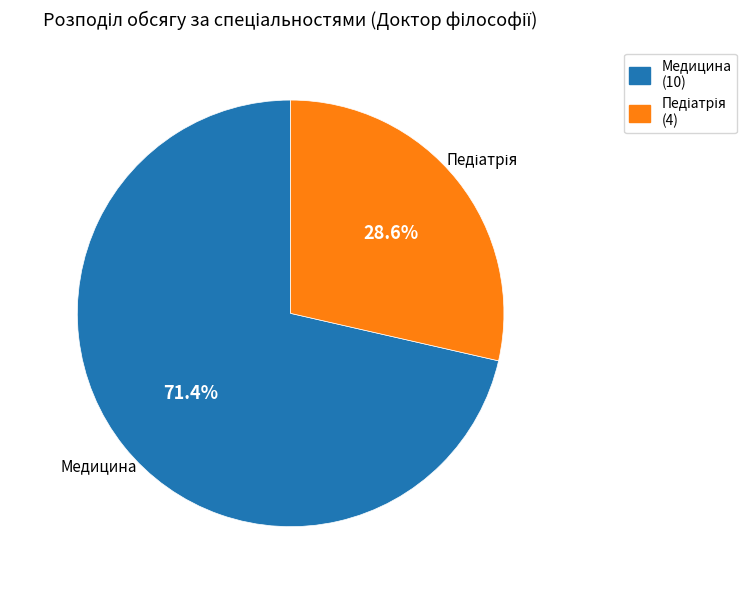

Is there any slice that represents more than half of the pie?

Yes